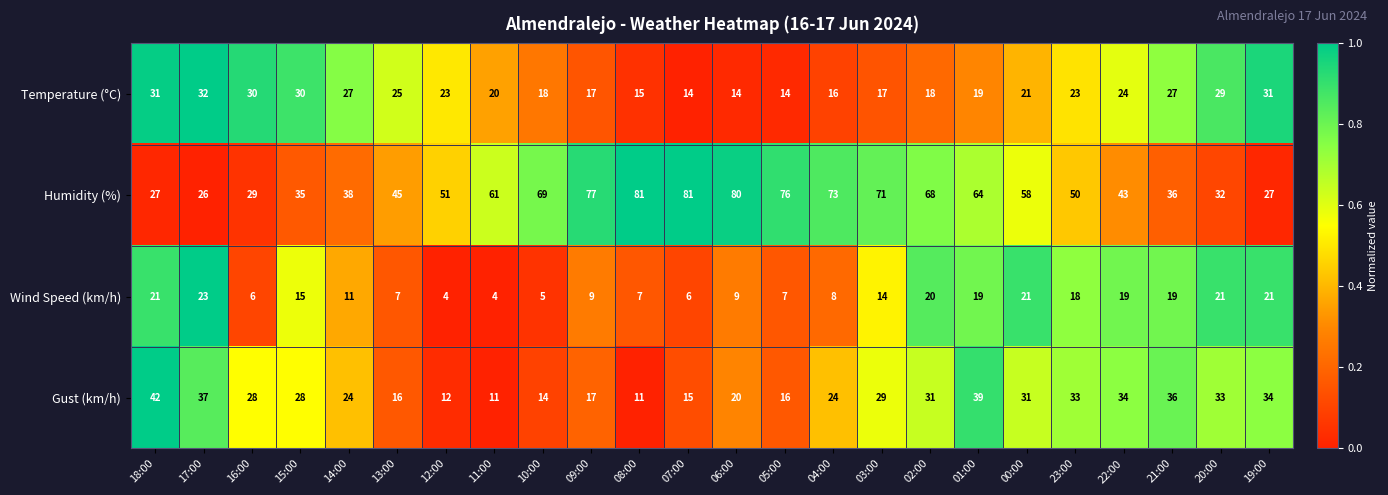

What is the difference between the highest and lowest values at 05:00?

69